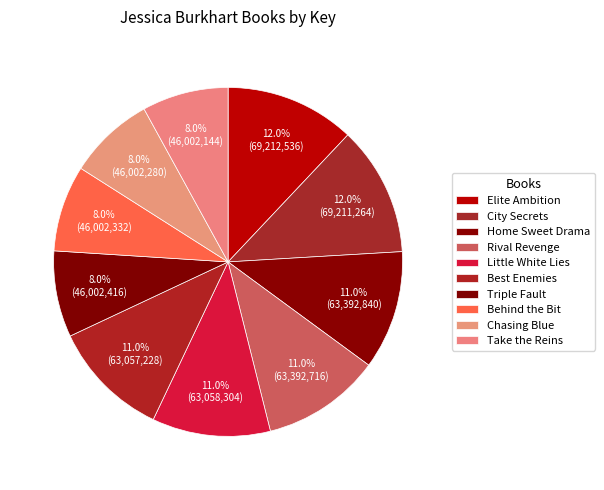

Is it true that Little White Lies is 19% of the pie?

False